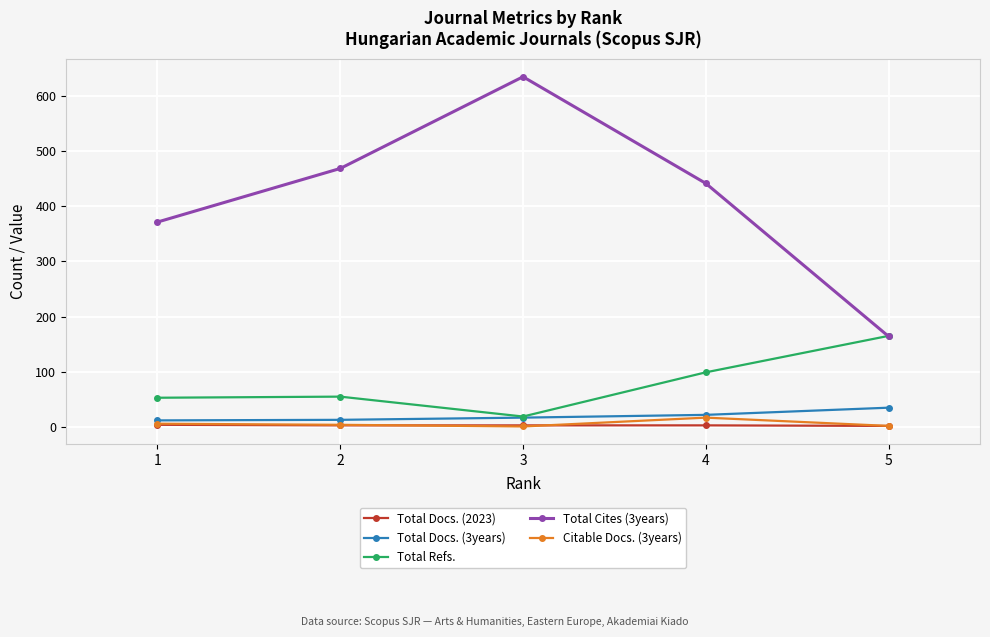

Which series has the largest total across all categories?

Total Cites (3years)